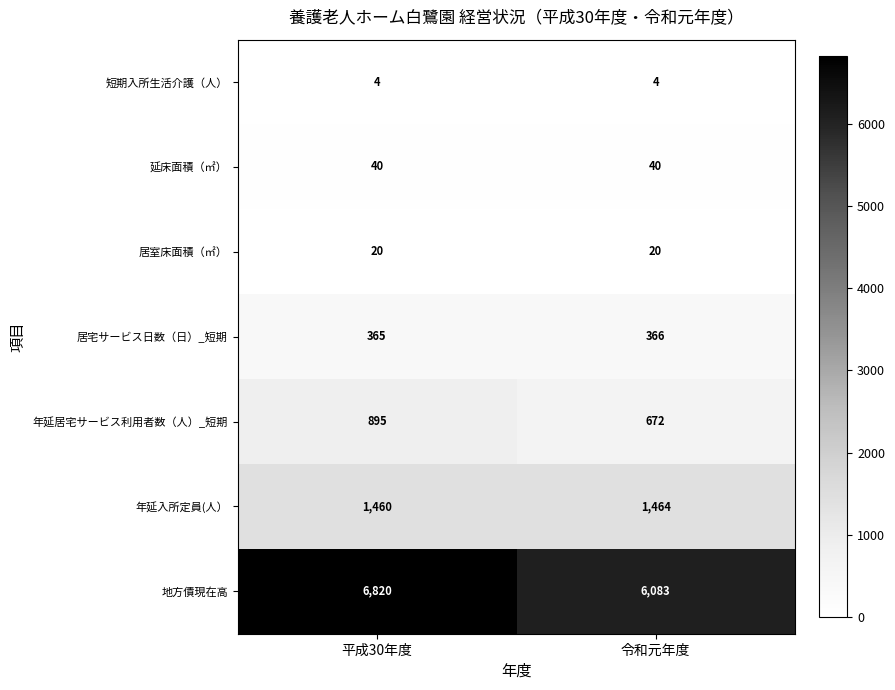

Reading right to left, what are all the values shown in this chart?

短期入所生活介護（人）: 令和元年度=4	平成30年度=4
延床面積（㎡）: 令和元年度=40	平成30年度=40
居室床面積（㎡）: 令和元年度=20	平成30年度=20
居宅サービス日数（日）_短期: 令和元年度=366	平成30年度=365
年延居宅サービス利用者数（人）_短期: 令和元年度=672	平成30年度=895
年延入所定員(人）: 令和元年度=1464	平成30年度=1460
地方債現在高: 令和元年度=6083	平成30年度=6820